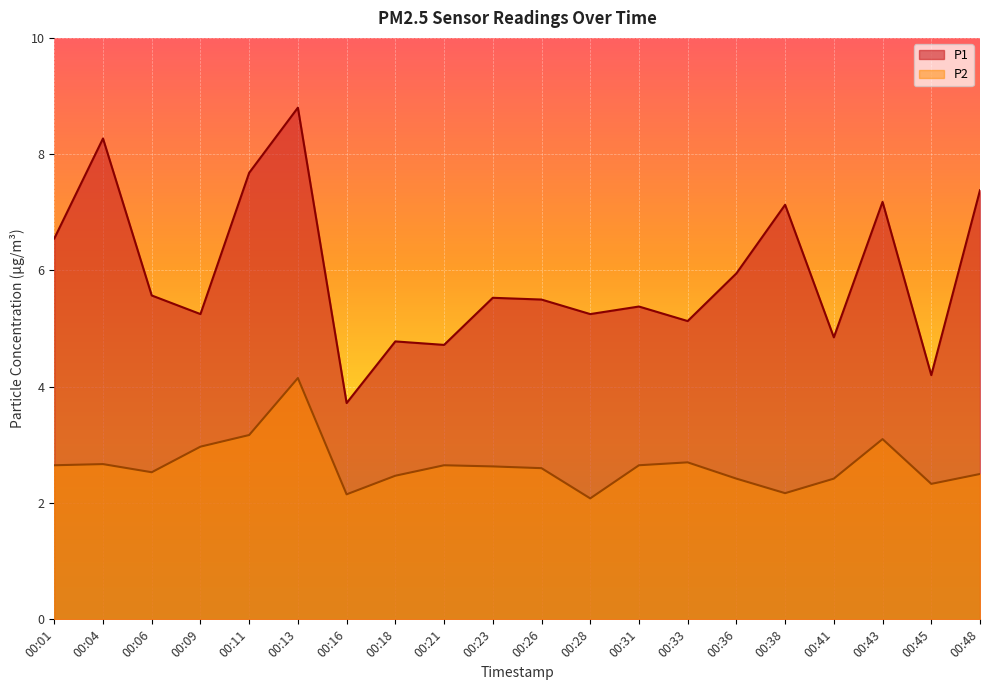

Which series has the largest total across all categories?

P1